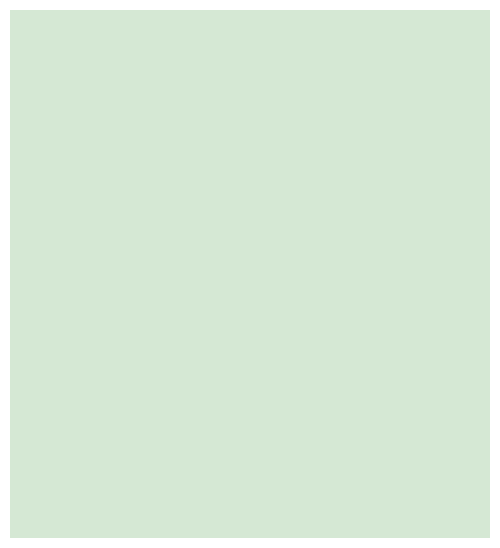

Is there a majority slice in this chart?

No